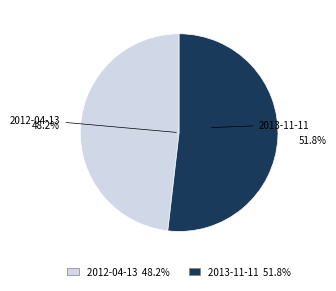

To the nearest percent, what is the difference between the largest and smallest slice percentages?

4%